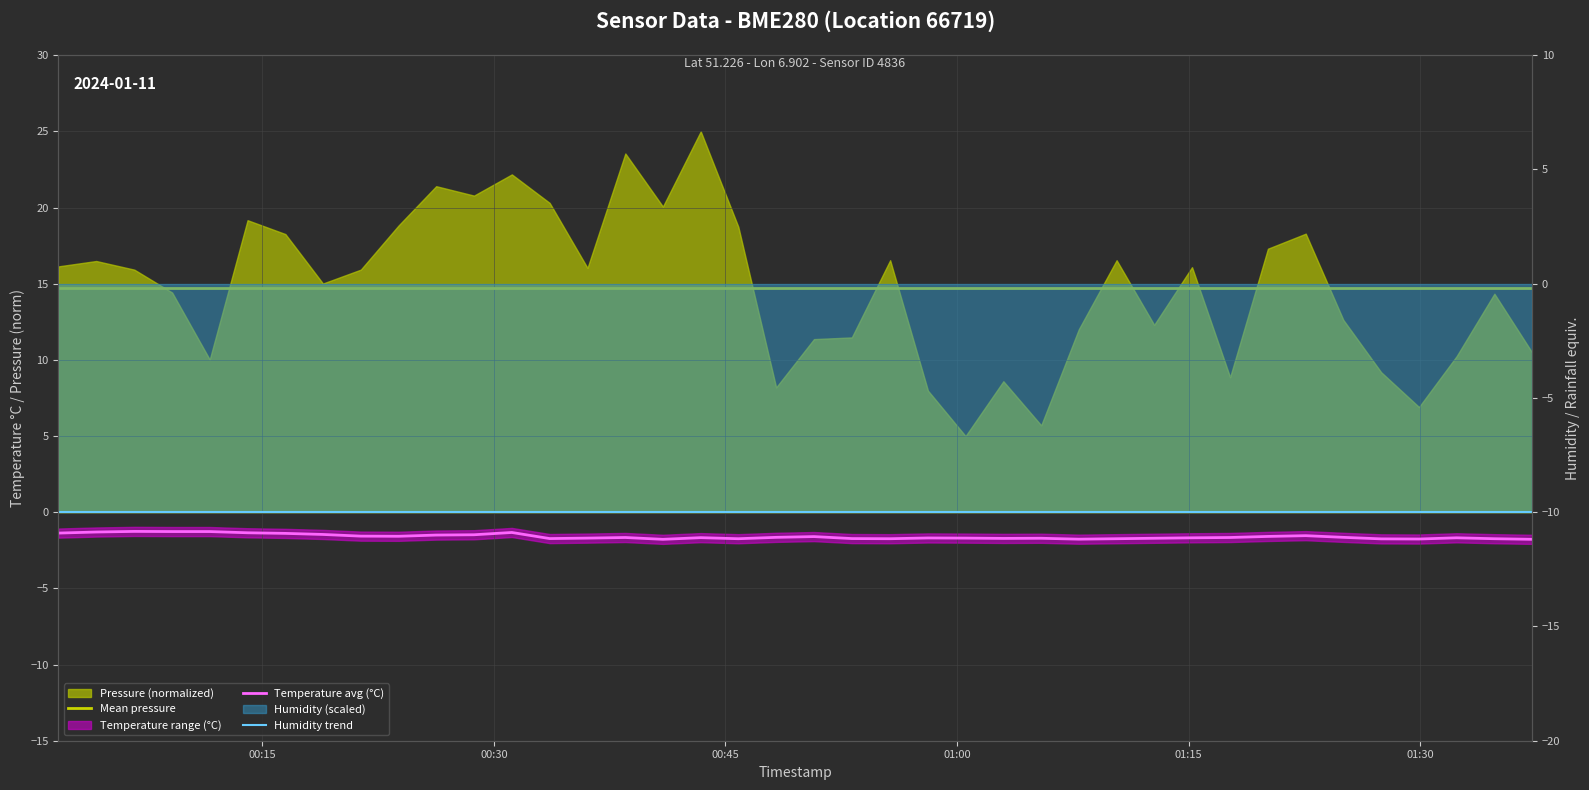

List the series in order of their overall mean, lowest first.

Humidity trend, Temperature avg (°C), Mean pressure